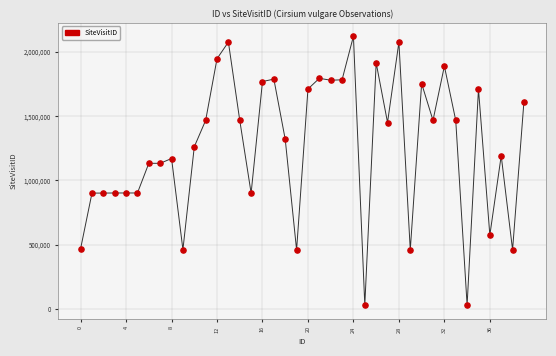

What is the range of Y values (max minus min)?

2093155